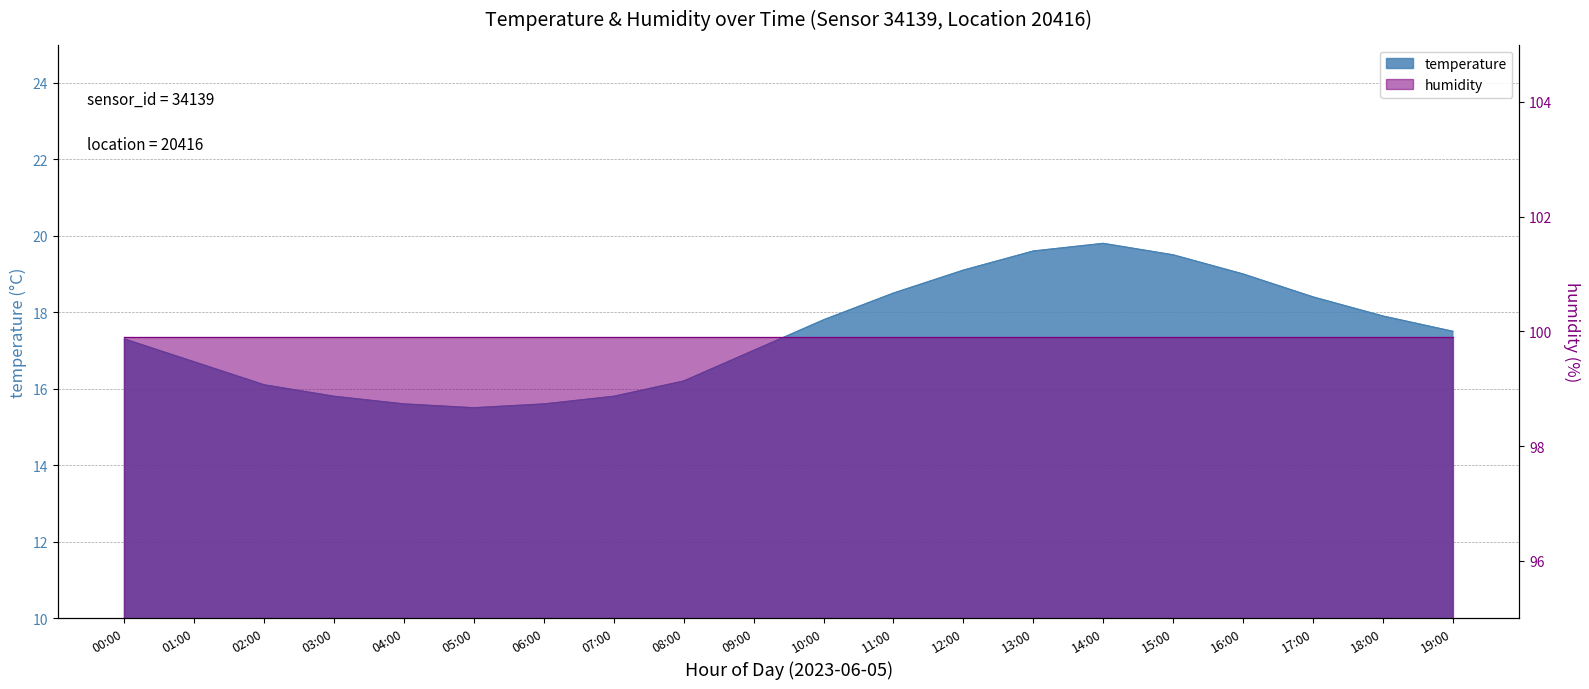

Which label corresponds to the smallest value in the chart?

05:00